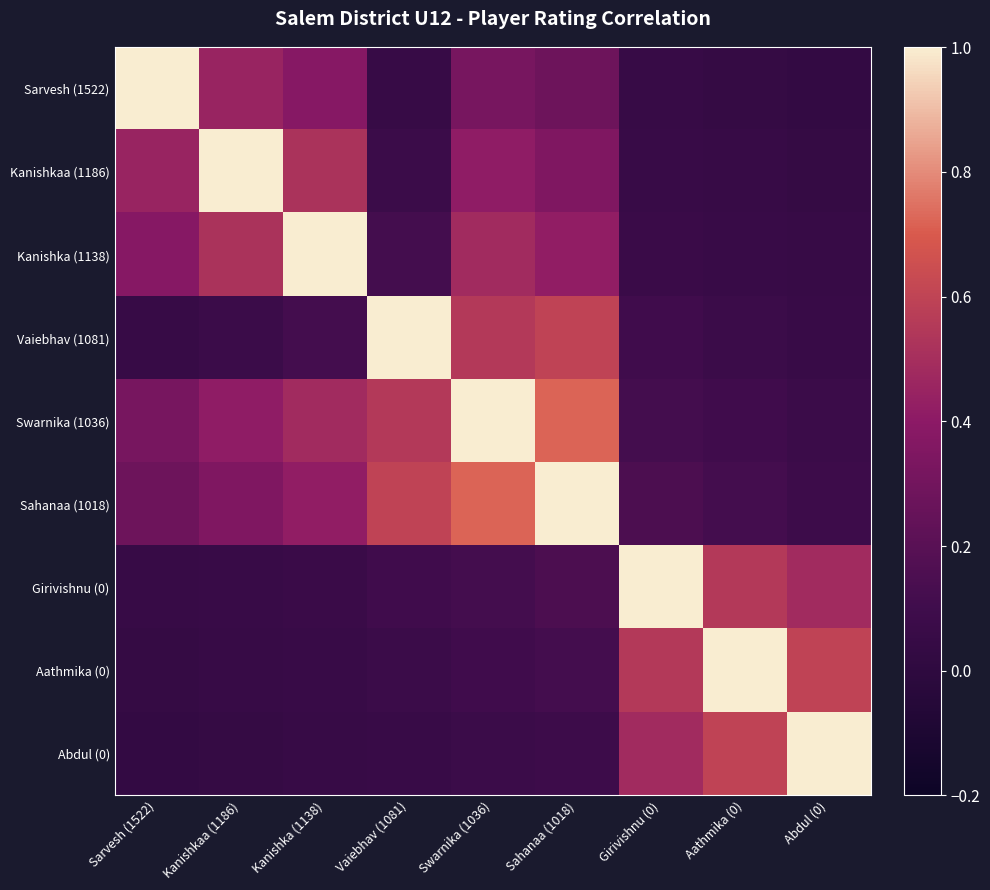

What is the difference between the highest and lowest values at Sahanaa (1018)?

0.9